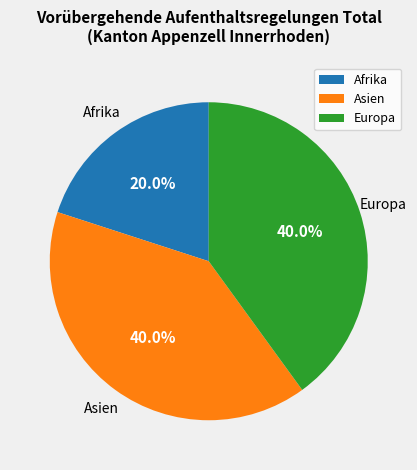

To the nearest percent, what is the combined percentage of Europa and Afrika?

60%